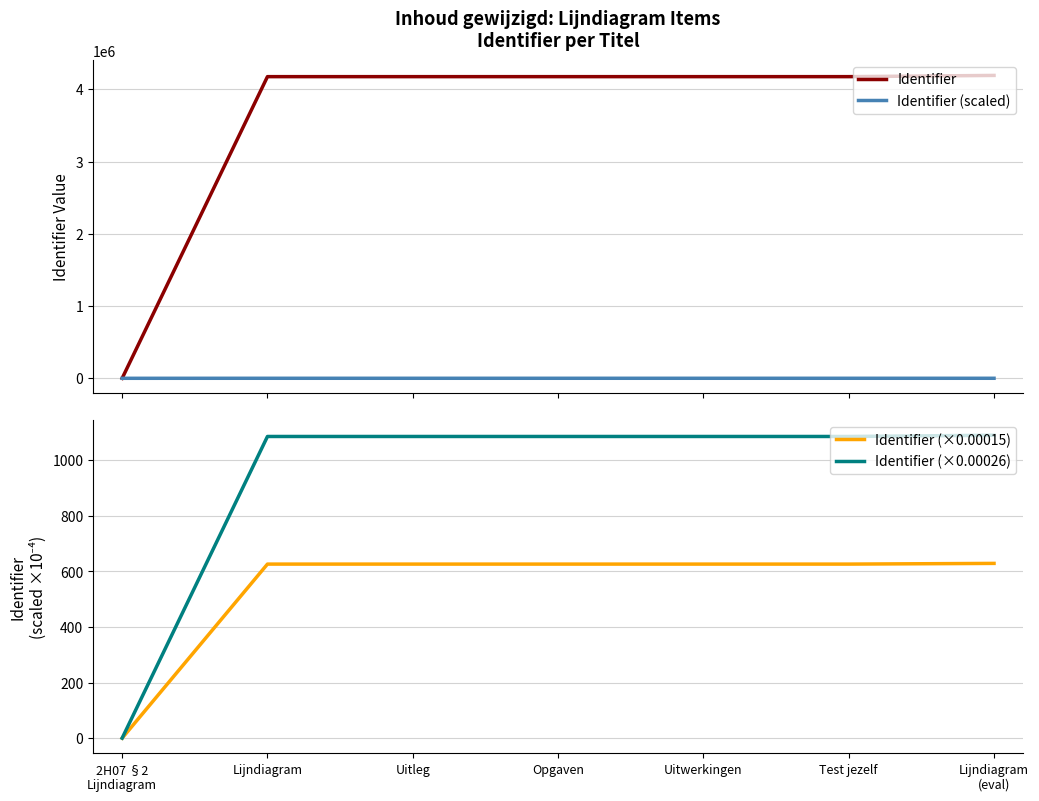

The Identifier (scaled) series shows -253.2 at 2H07 §2
Lijndiagram. True or false?

False